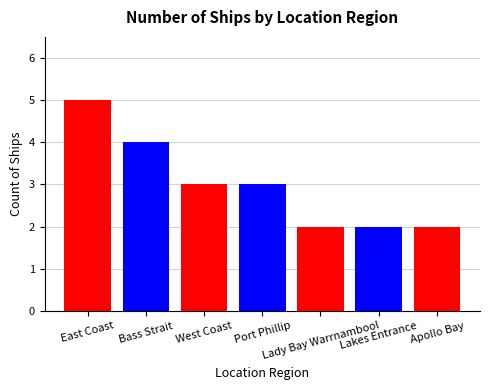

Which category has the highest value across all series?

East Coast